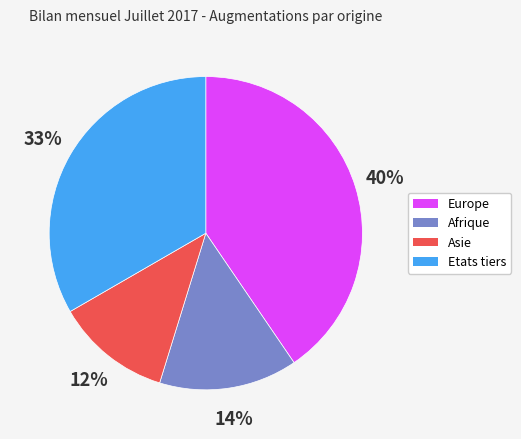

To the nearest percent, what is the average slice percentage?

25%